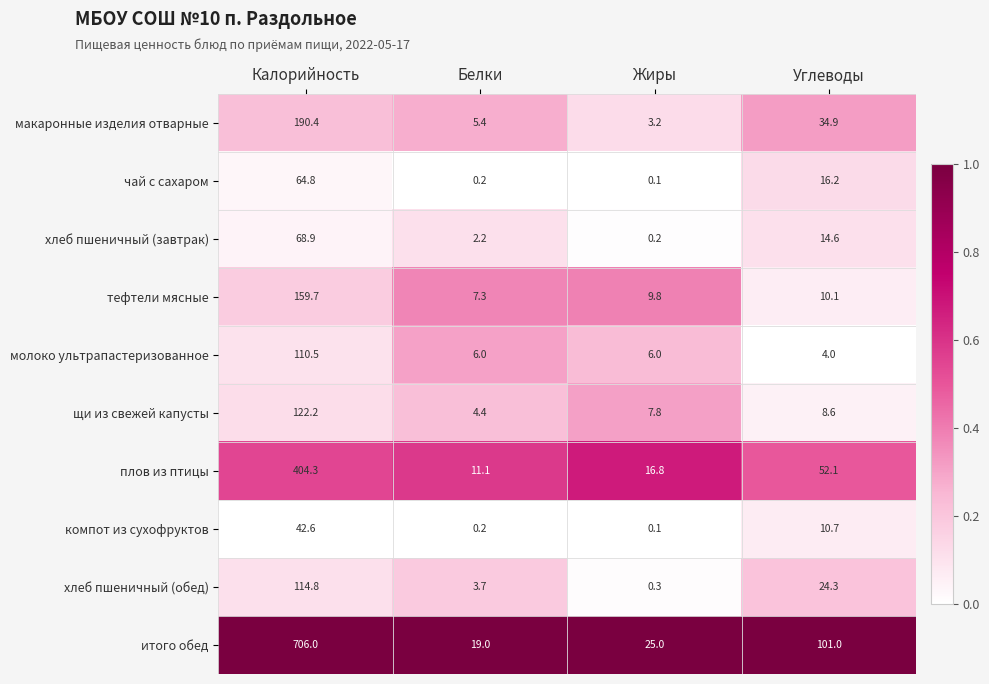

The тефтели мясные series shows 35.2 at Калорийность. True or false?

False